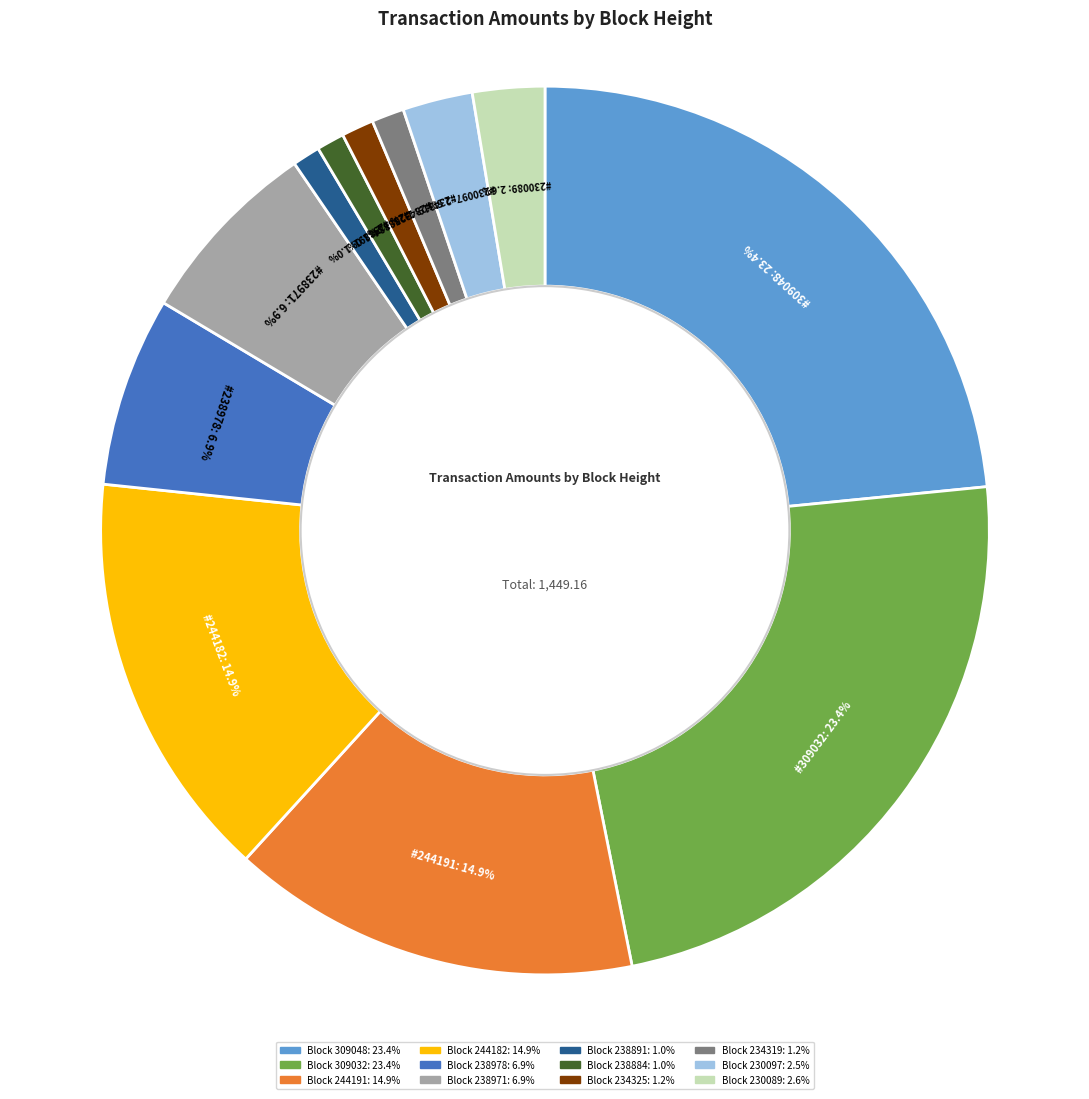

Is there any slice that represents more than half of the pie?

No